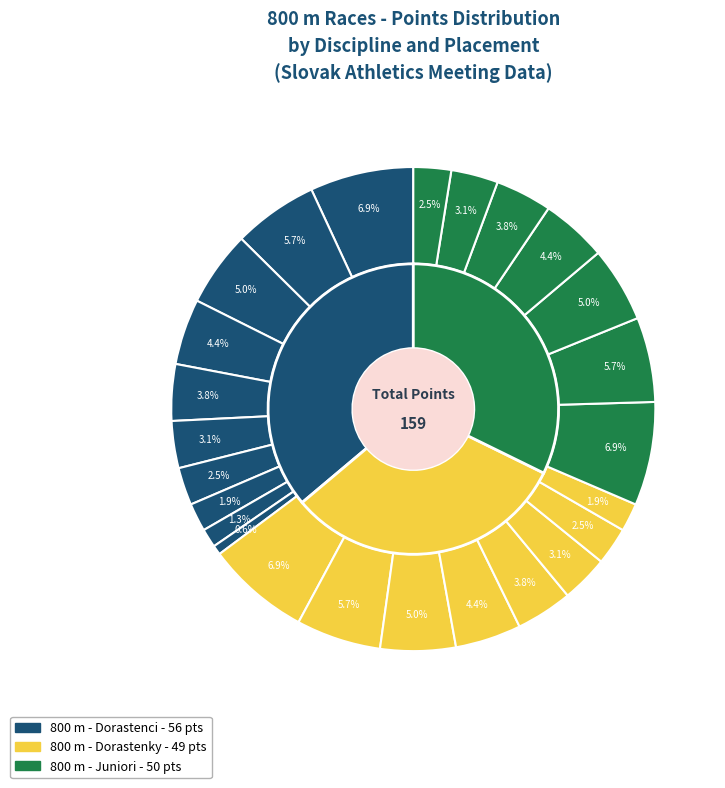

Is 800 m - Dorastenci (8) the majority of the pie?

No